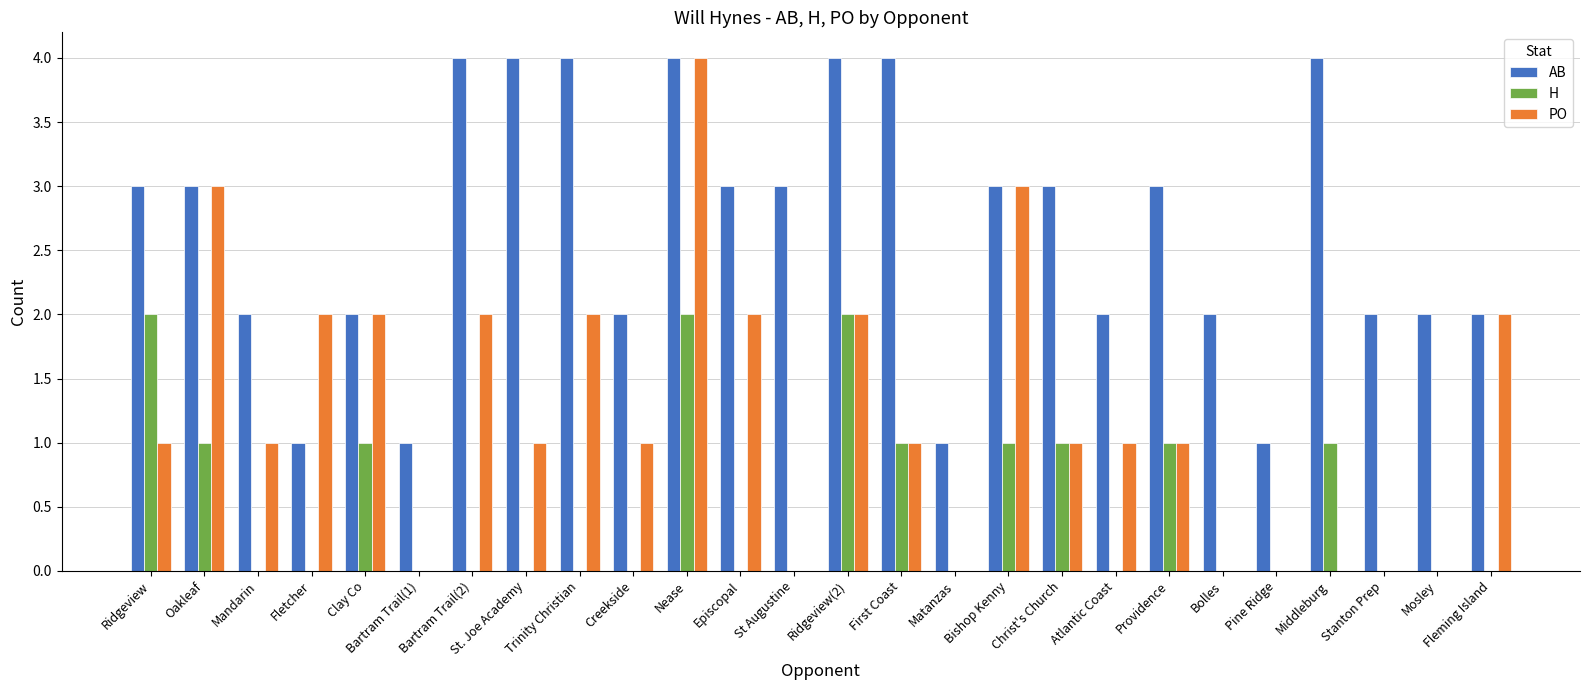

Which series changed the most between Bishop Kenny and Providence?

PO